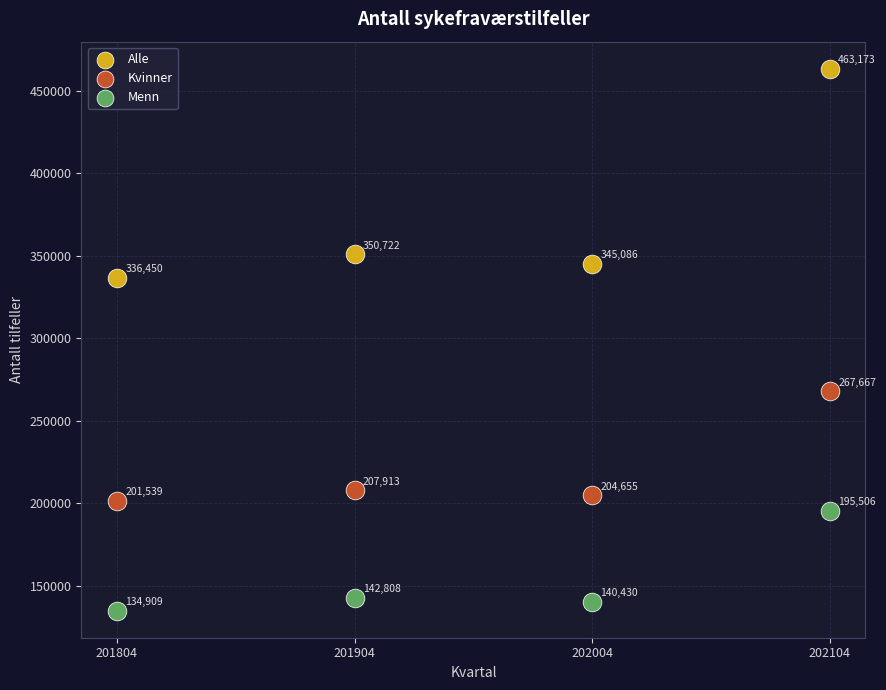

Which series contains the highest Y value?

Alle